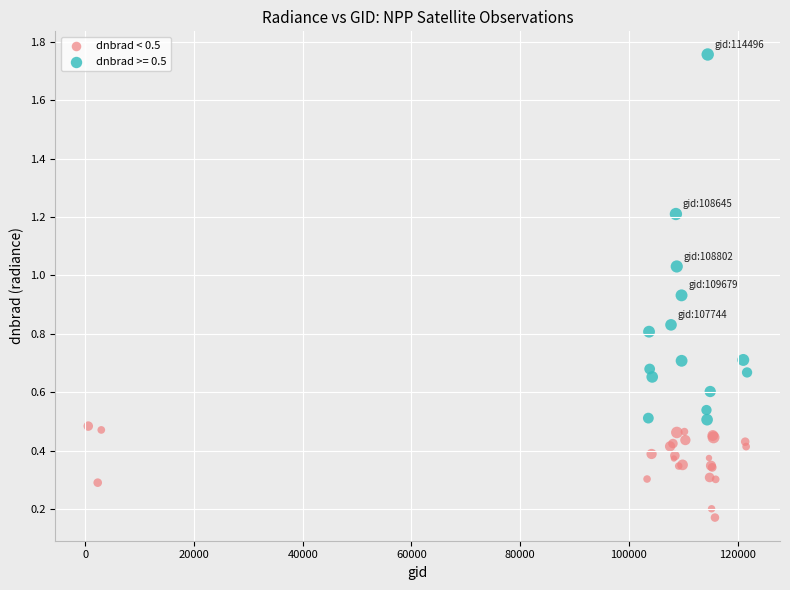

Which series reaches the maximum Y coordinate?

dnbrad >= 0.5